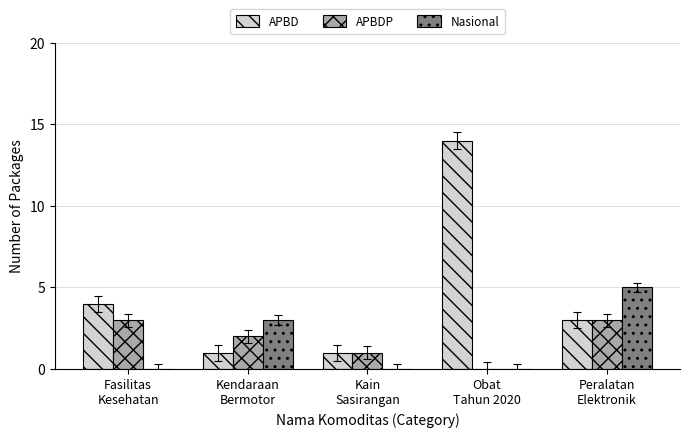

Which series has the largest total across all categories?

APBD